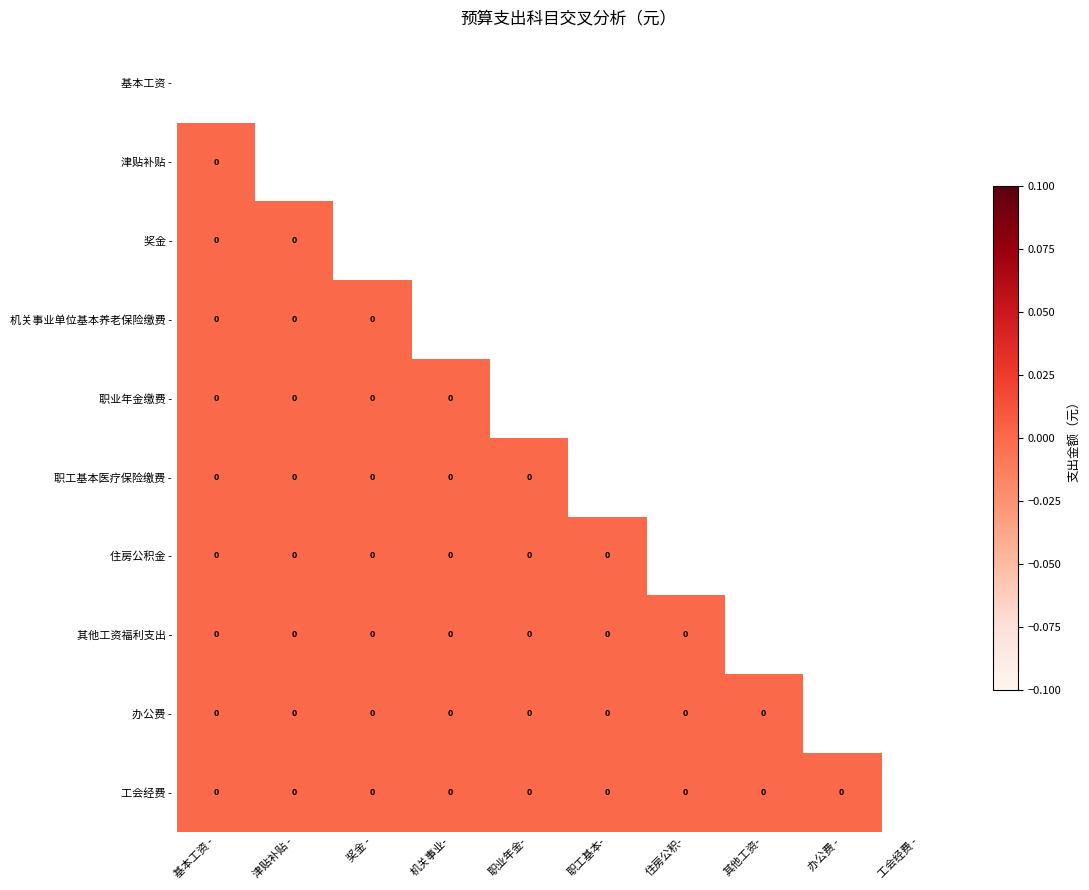

How many distinct data groups are displayed?

10